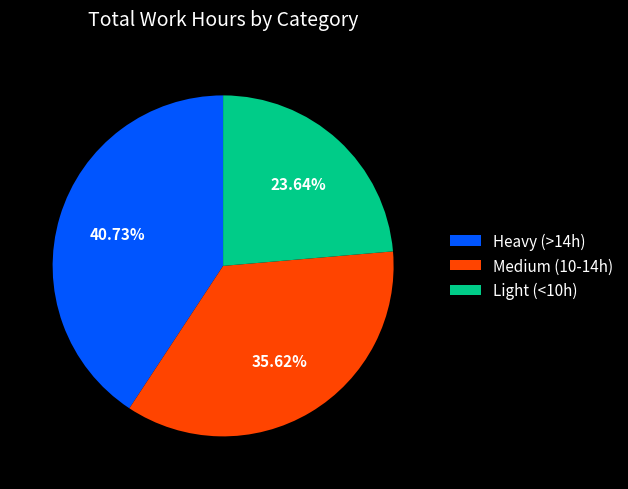

Is there any slice that represents more than half of the pie?

No